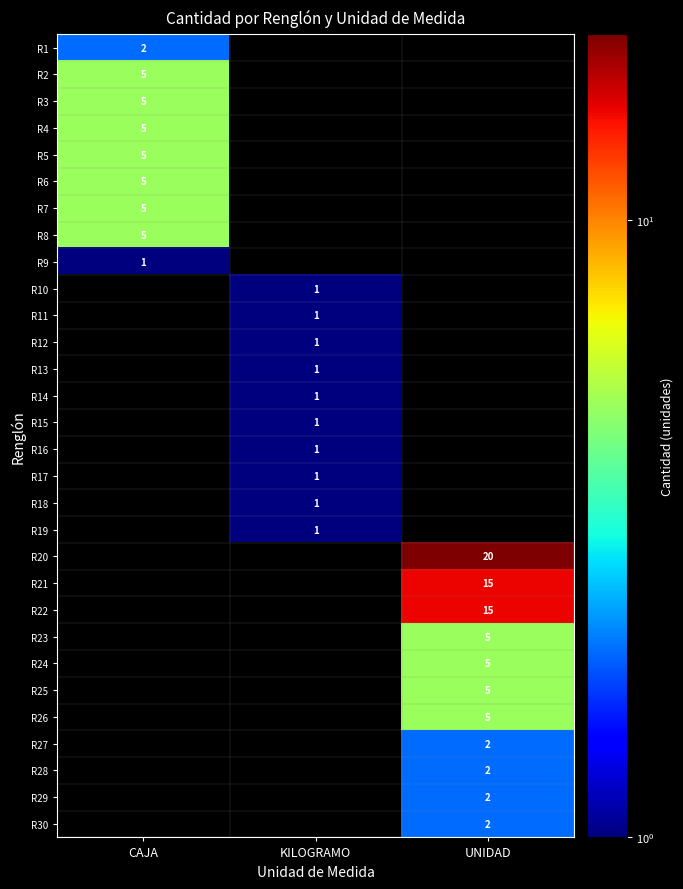

The R10 series shows 0 at KILOGRAMO. True or false?

False